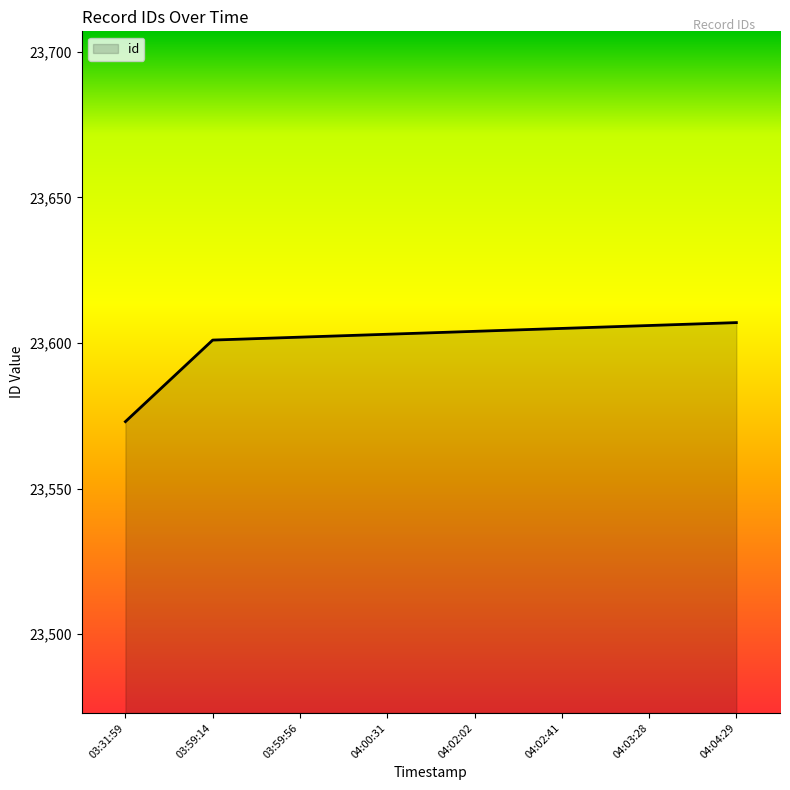

Is it true that the value at 04:04:29 is 23607?

True